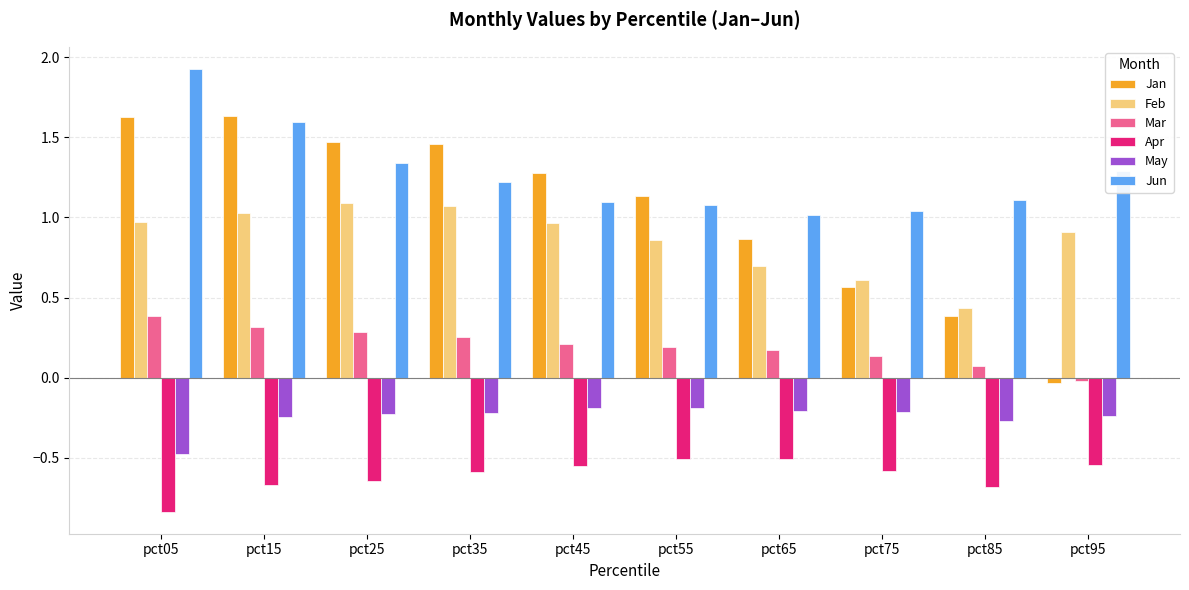

Which label corresponds to the smallest value in the chart?

pct05